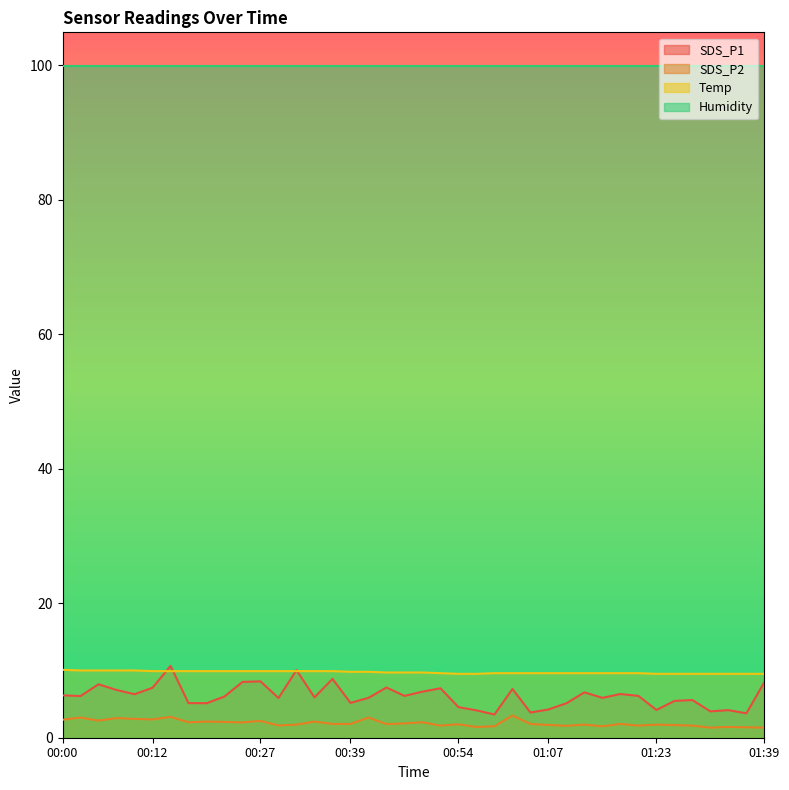

True or false: Humidity and Temp intersect in this chart.

False